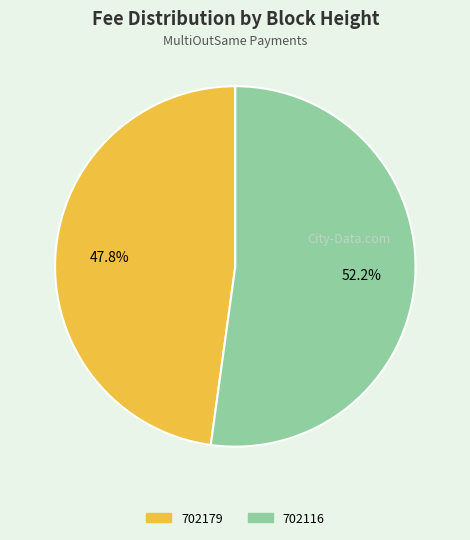

Which category has the biggest portion of the pie?

702116